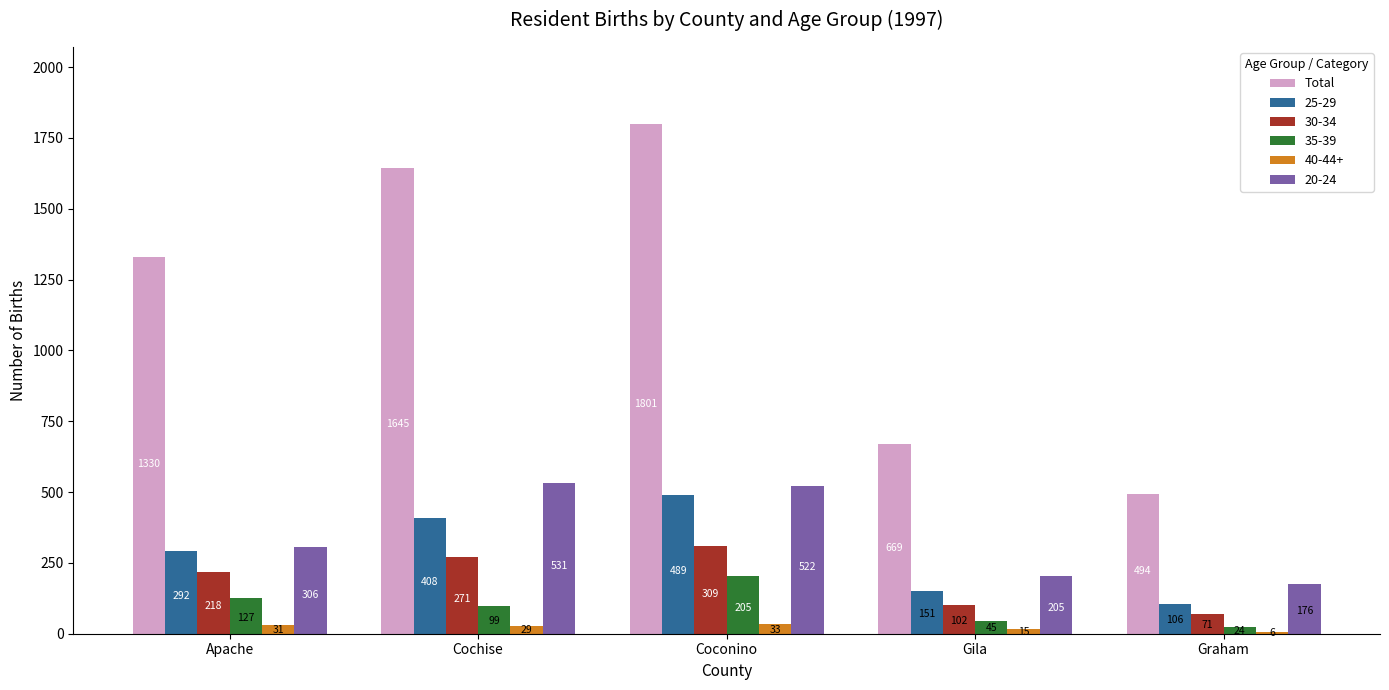

What is the approximate value of Total at Gila, to the nearest 50?

650